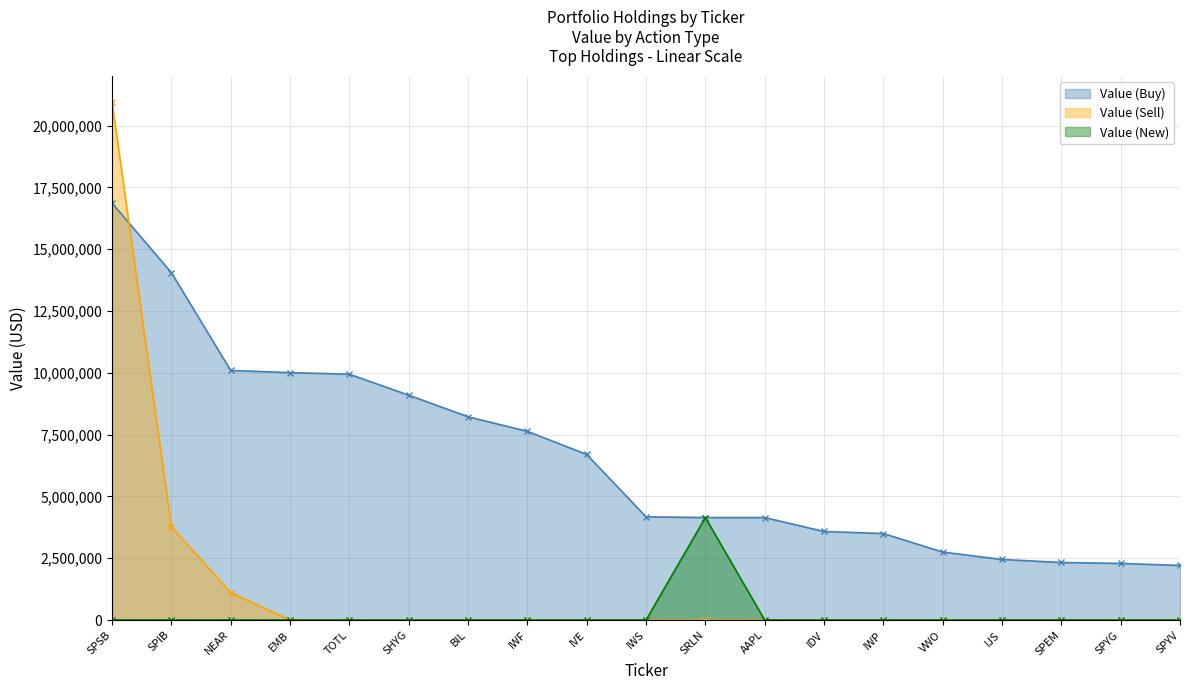

What is the label of the 16th point from the left?

IJS